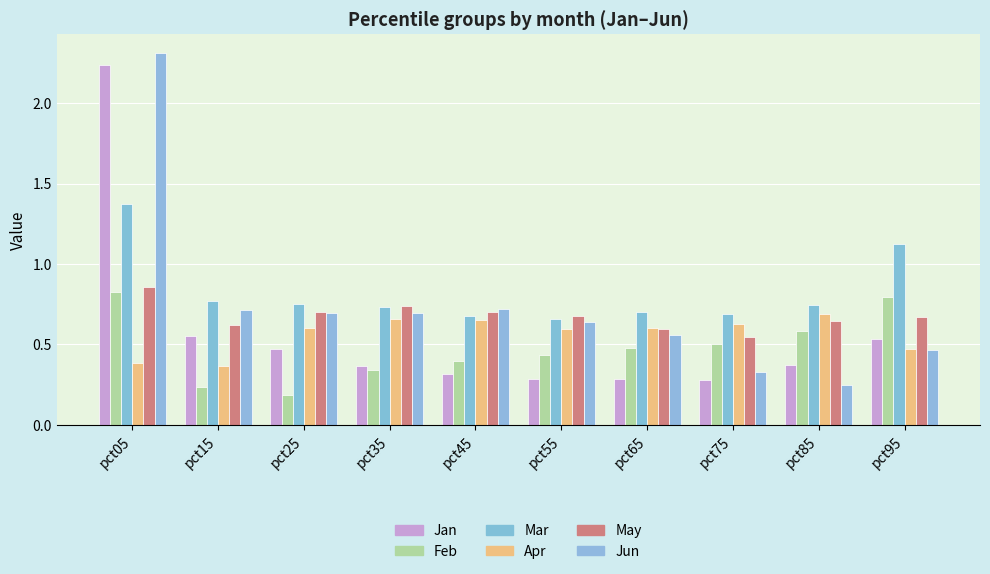

How many bars are there in each group?

6